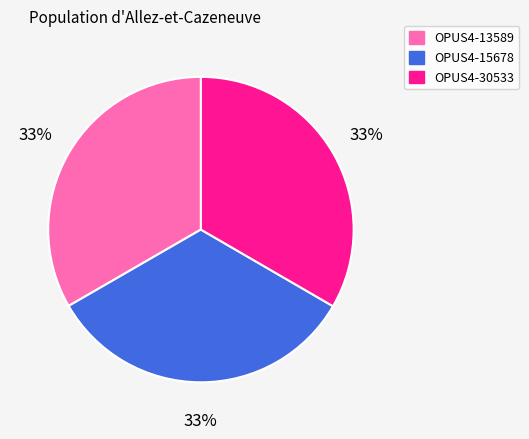

To the nearest percent, what portion does OPUS4-15678 represent?

33%